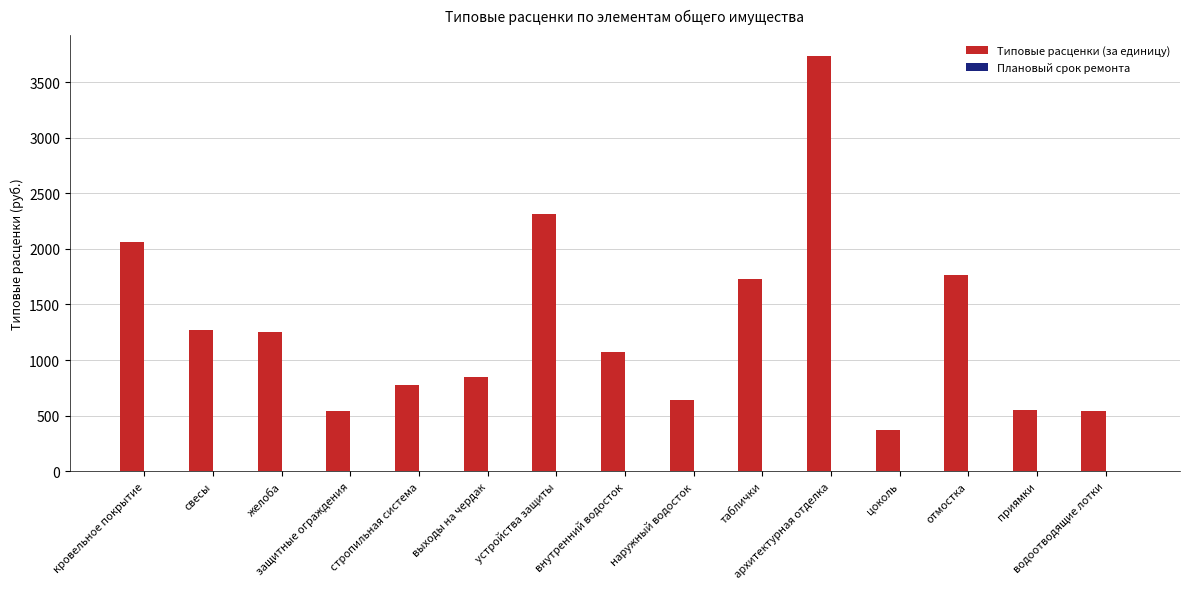

Which category has the highest value in the Типовые расценки (за единицу) series?

архитектурная отделка